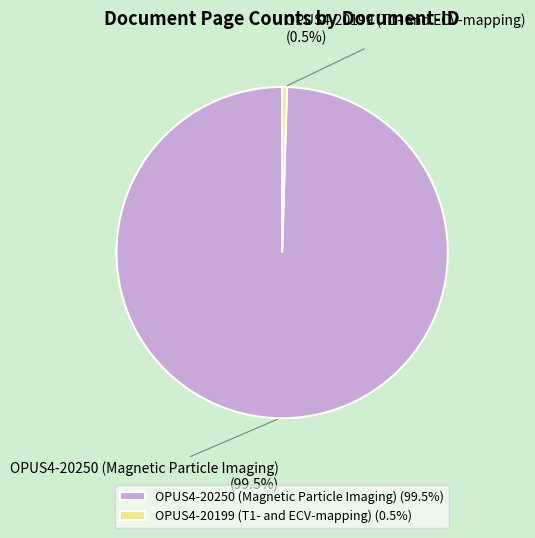

What is the smallest slice in the pie chart?

OPUS4-20199 (T1- and ECV-mapping)